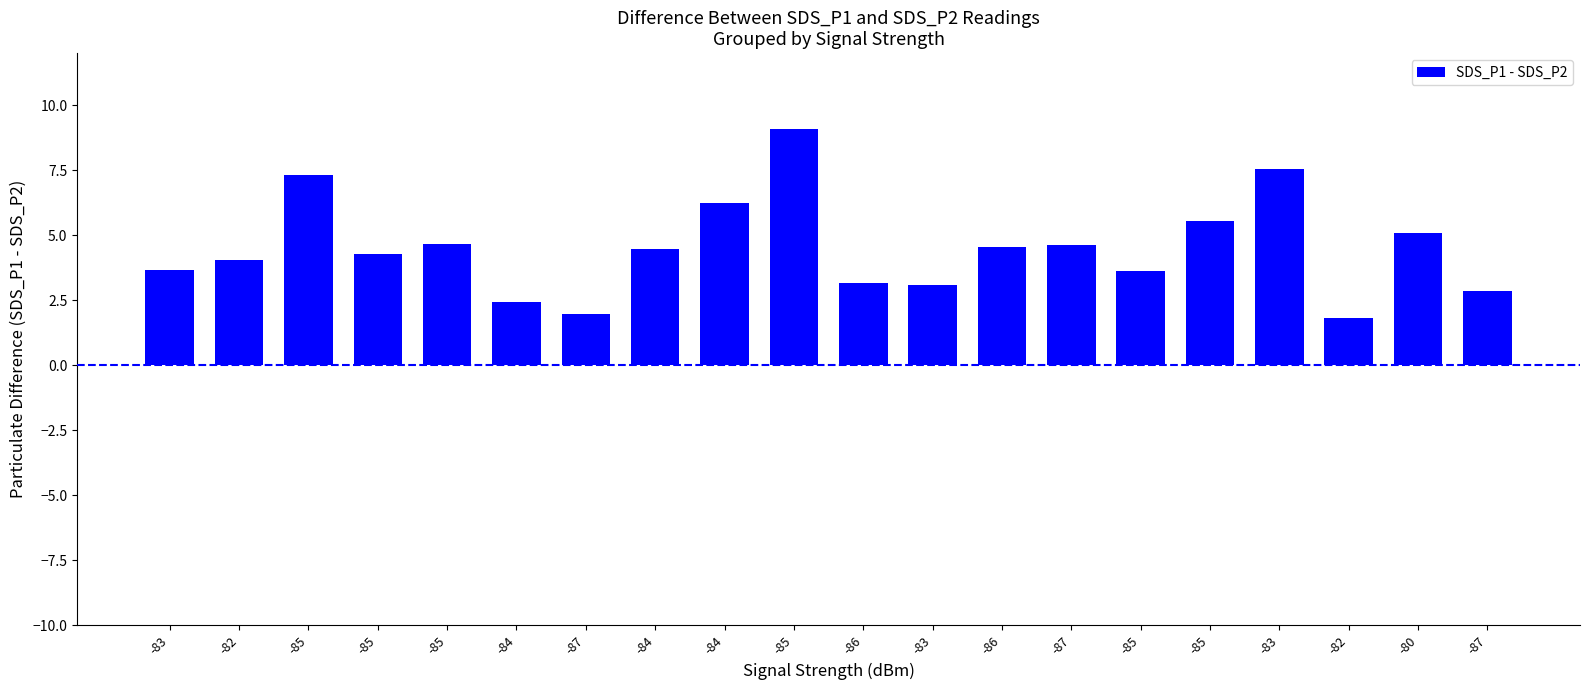

What is the ratio of the value at -85 to the value at -86?

1.4